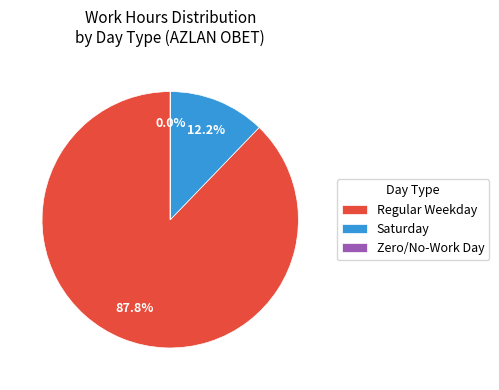

Is there a majority slice in this chart?

Yes